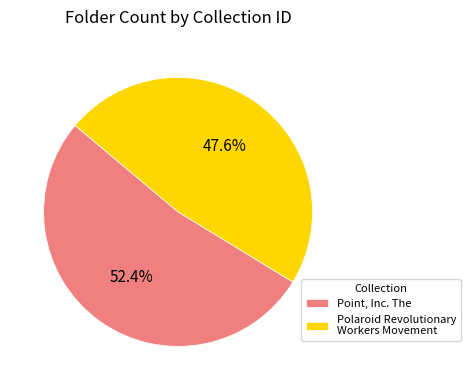

Is Point, Inc. The the majority of the pie?

Yes